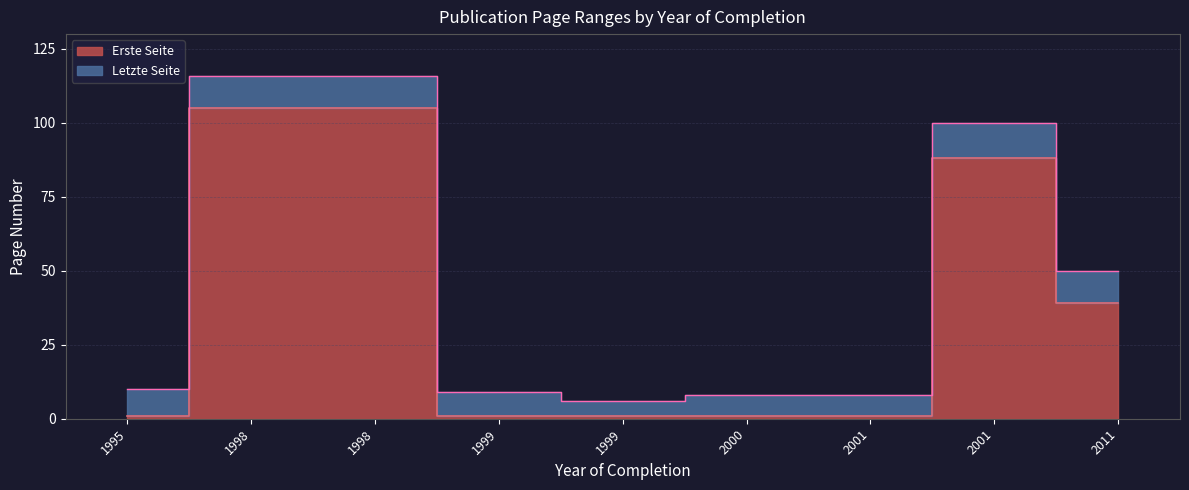

Is it true that Erste Seite equals 1 at 2001?

False